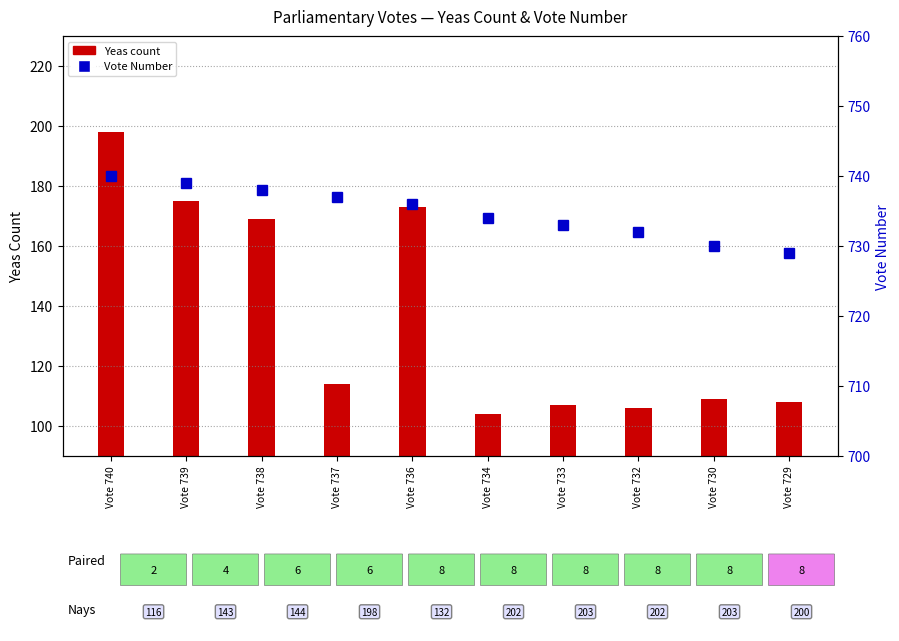

How many bars are there in total?

10